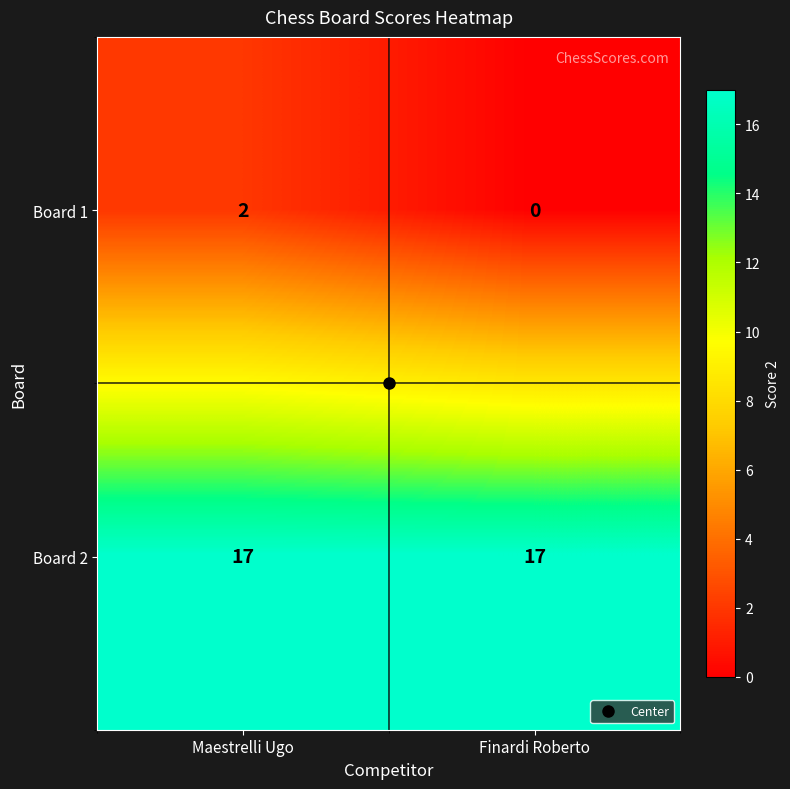

Count the number of categories in the chart.

2